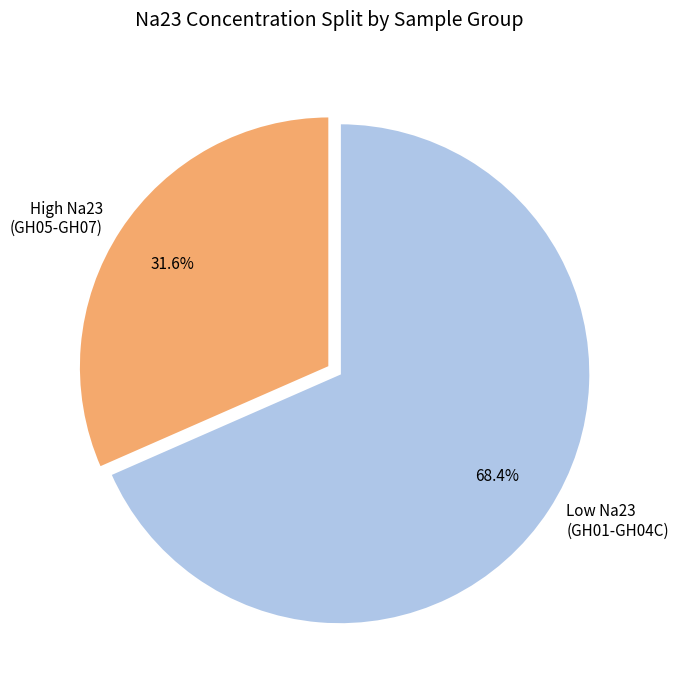

What is the ratio of the value at Low Na23 (GH01-GH04C) to the value at High Na23 (GH05-GH07)?

2.2